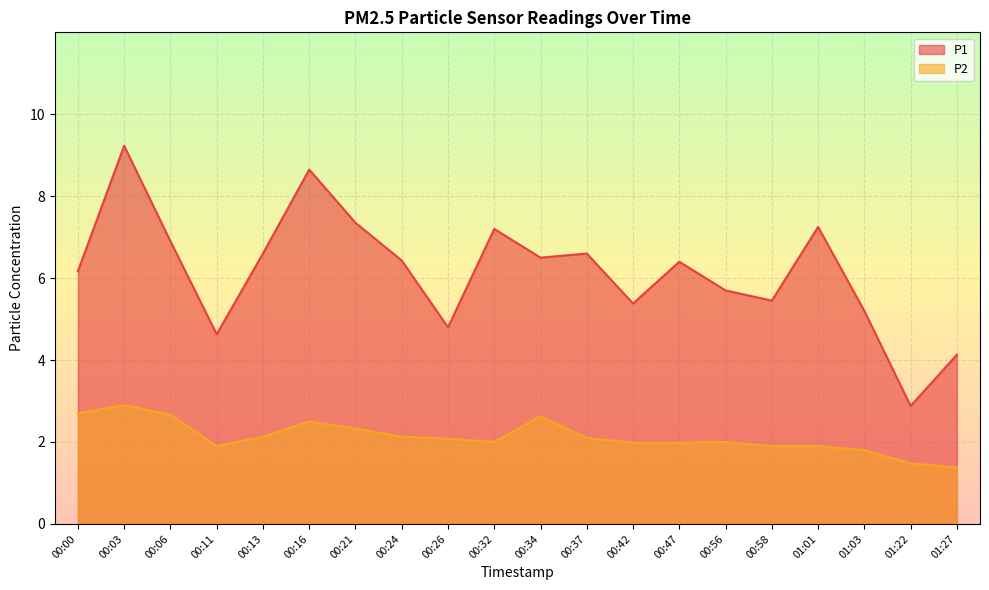

What is the difference between the highest and lowest values at 00:58?

3.6